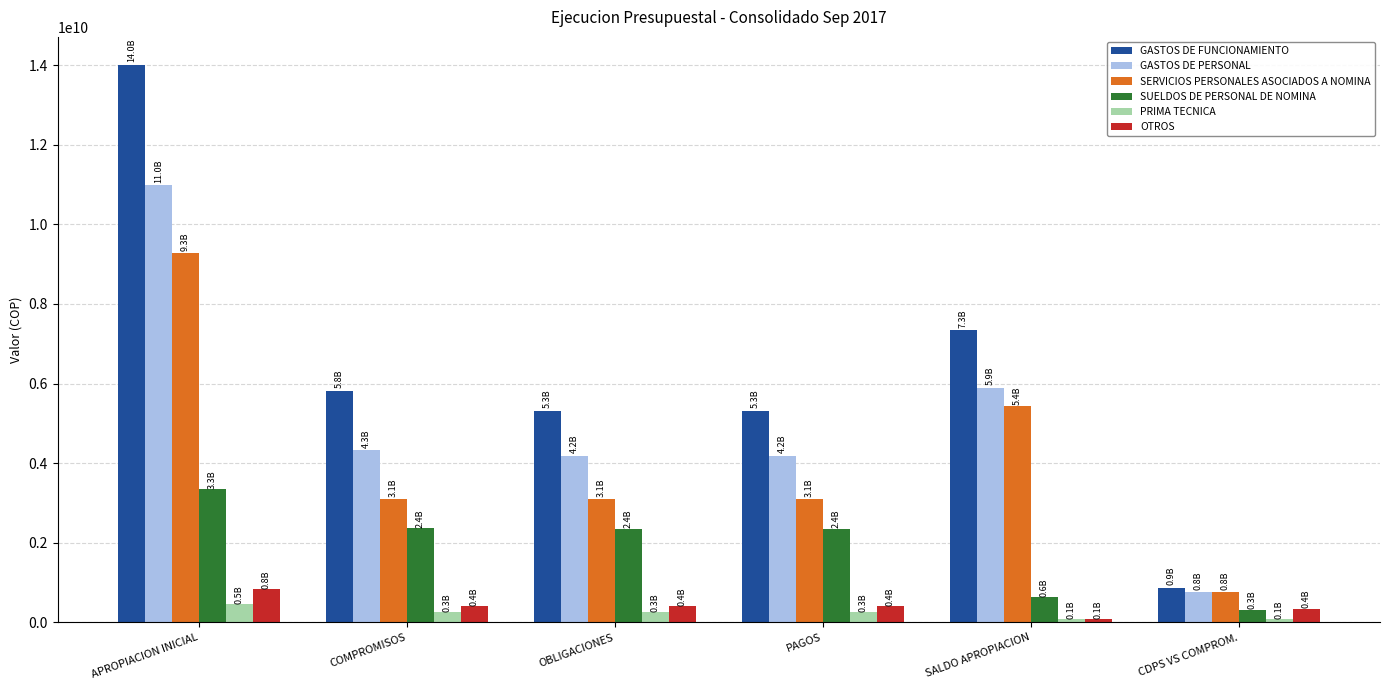

True or false: OTROS has a value of 85739429 at SALDO APROPIACION.

True